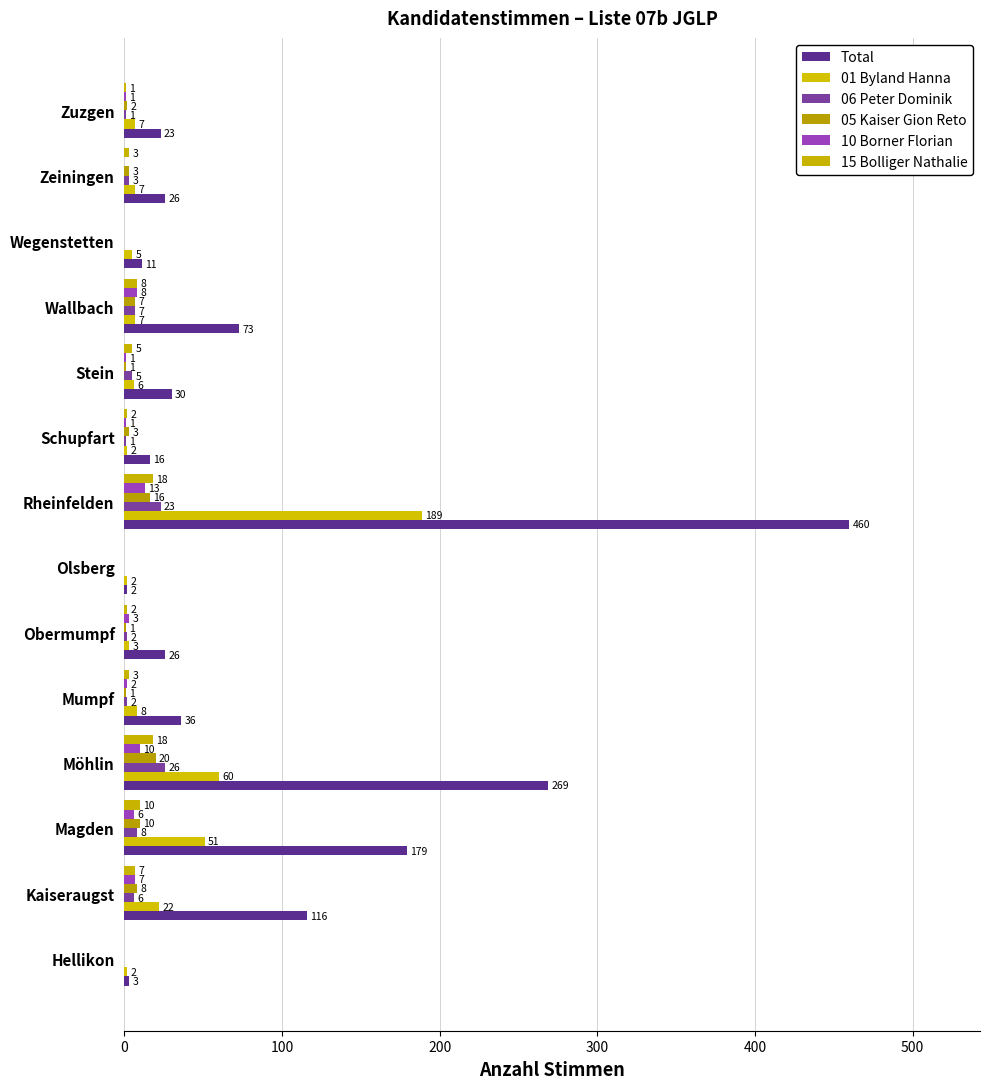

Which series has the largest total across all categories?

Total